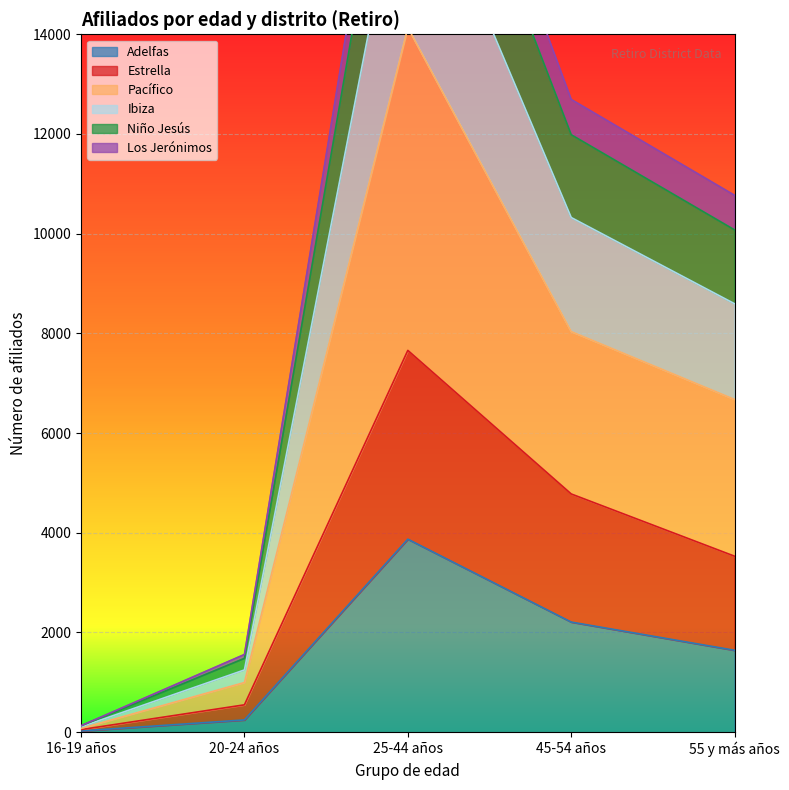

The Pacífico series shows 356 at 20-24 años. True or false?

False